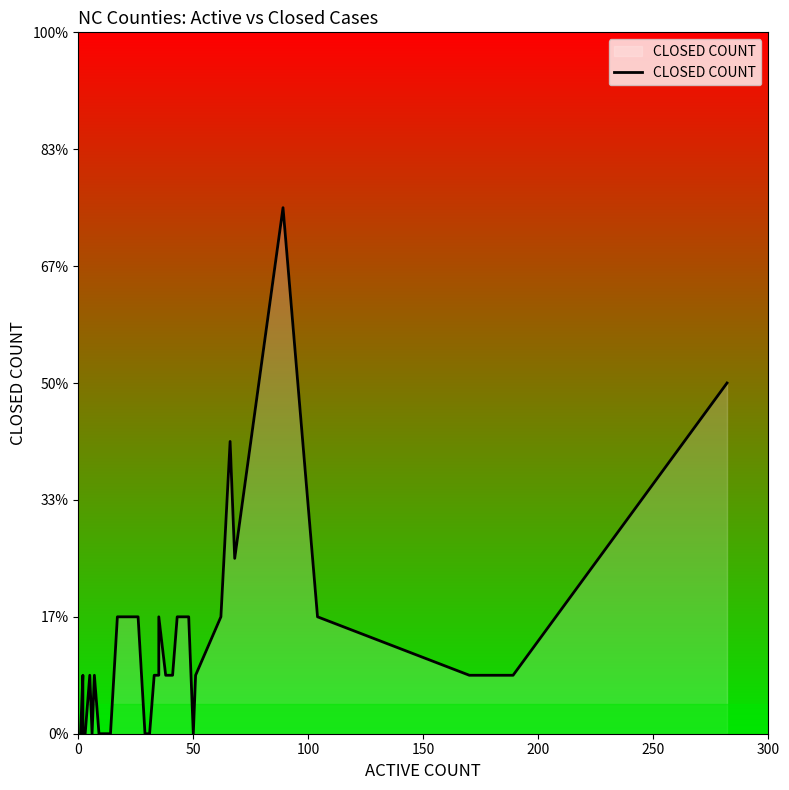

Count the values in the range 0 to 2.

36